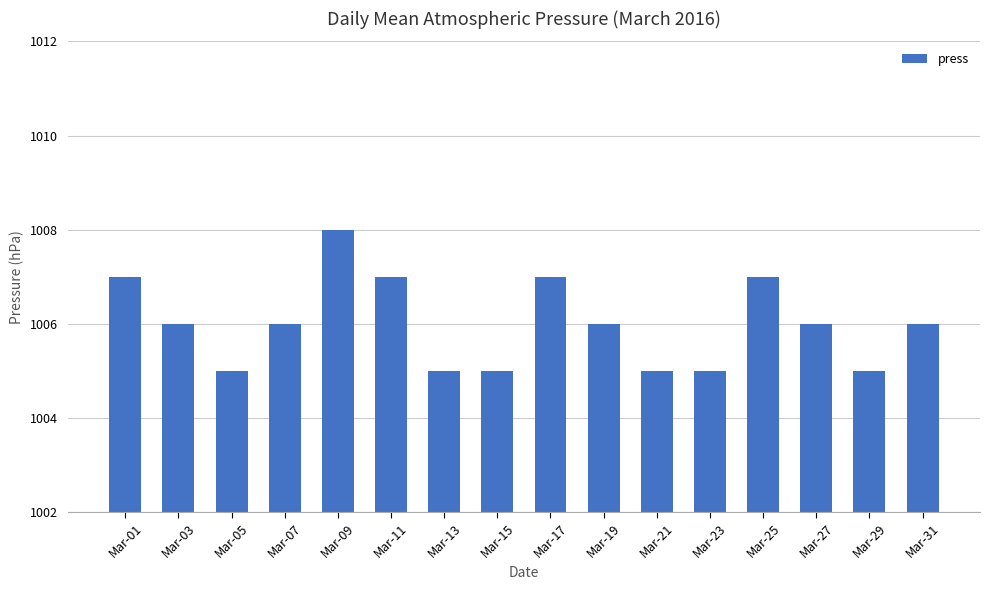

Which label corresponds to the largest value in the chart?

Mar-09